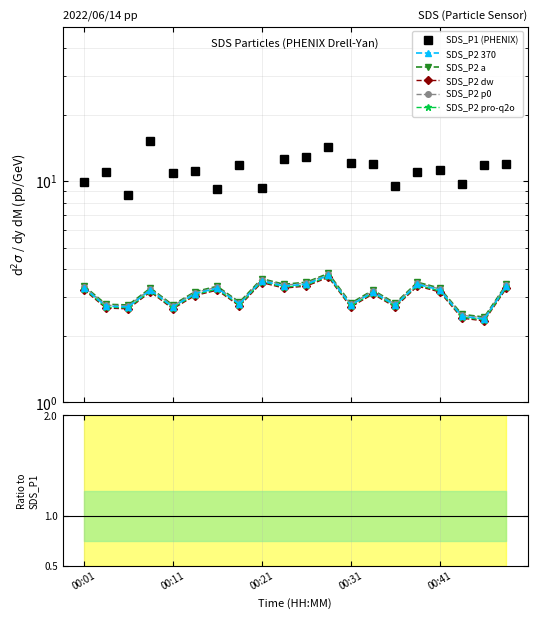

How many lines are shown in the chart?

6